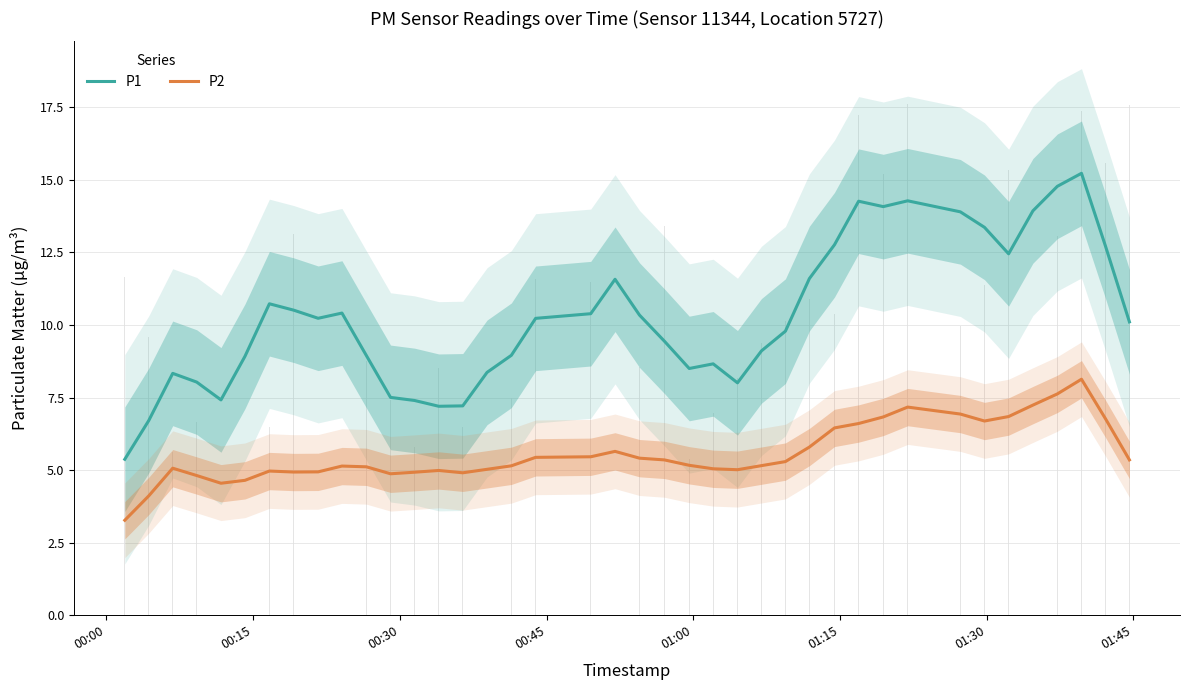

What is the greatest value displayed?

15.2